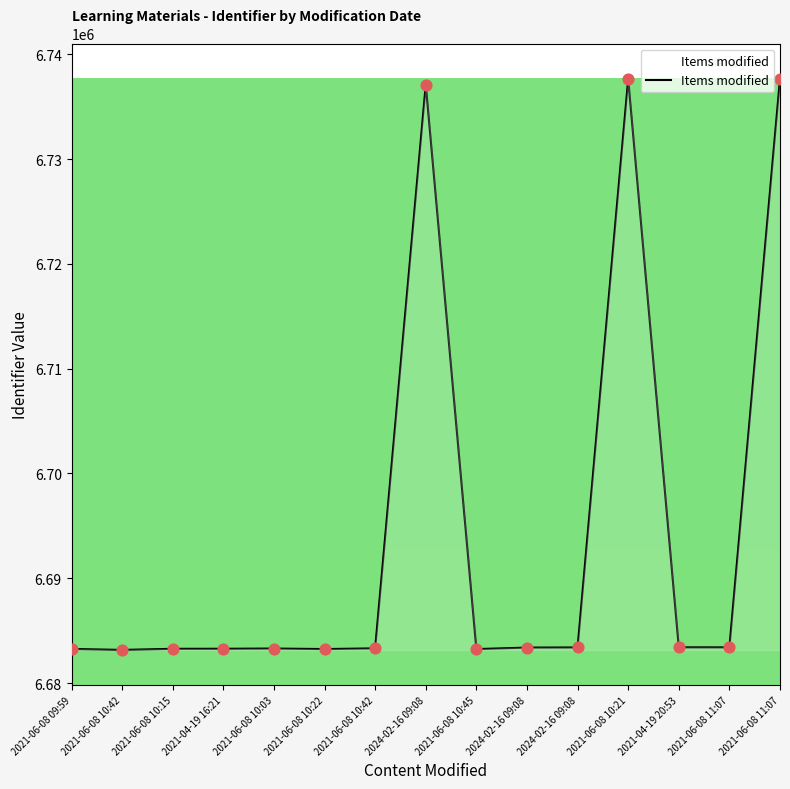

What is the change in value from 2021-06-08 09:59 to 2021-04-19 20:53?

+154